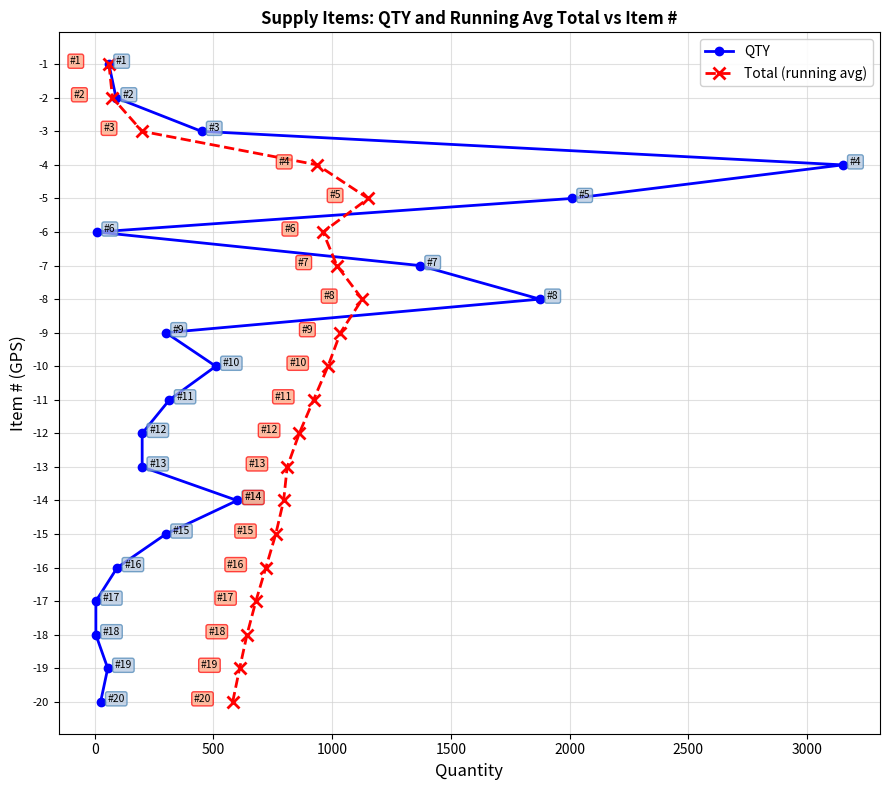

What is the lowest value of the Total (running avg) series?

-20